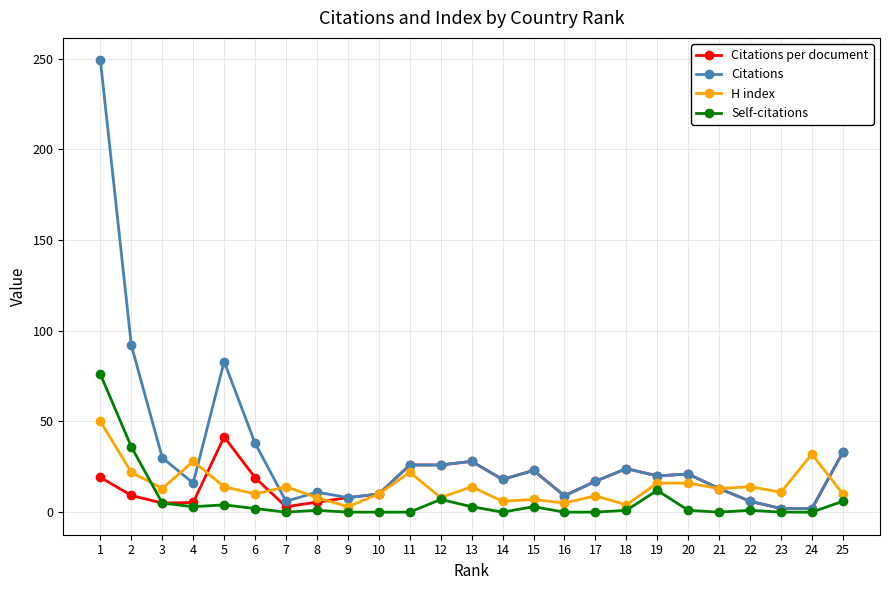

True or false: Citations per document has more than 0 points higher than both neighbors.

True